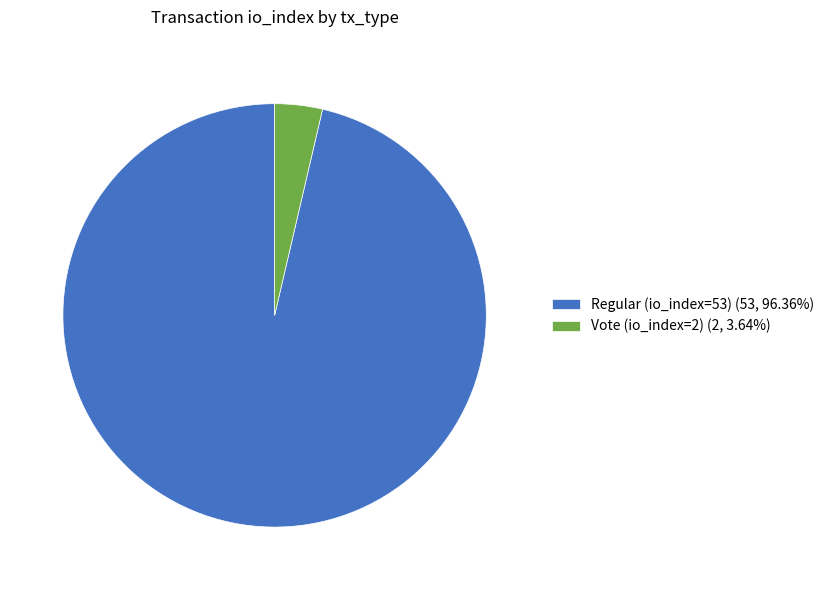

Is it true that Regular (io_index=53) is 96% of the pie?

True